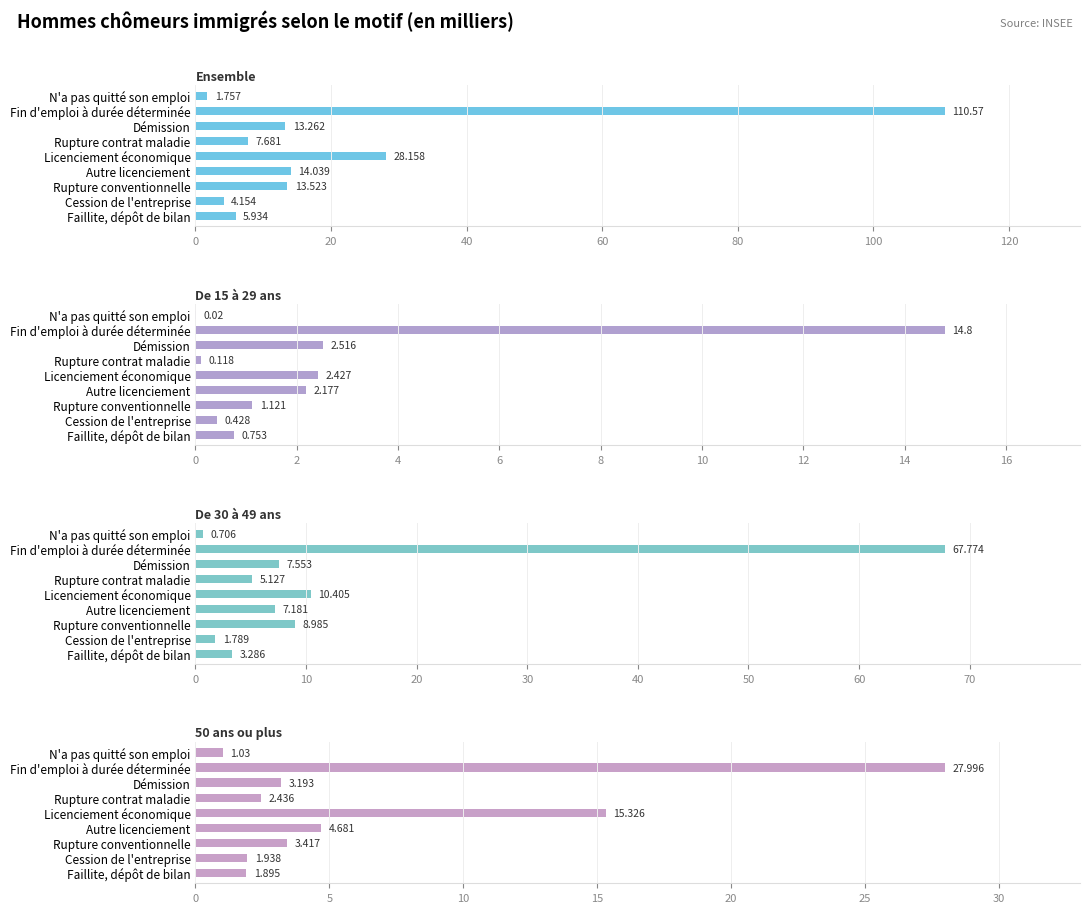

The value of De 30 à 49 ans at Licenciement économique is 14.6. True or false?

False